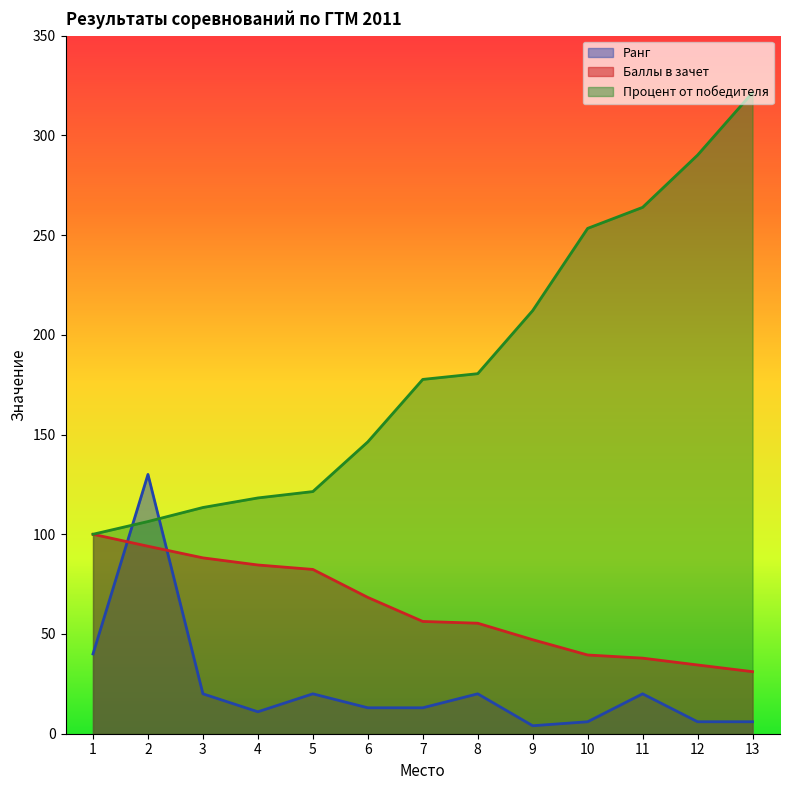

The Место series shows 90.9 at 8. True or false?

False